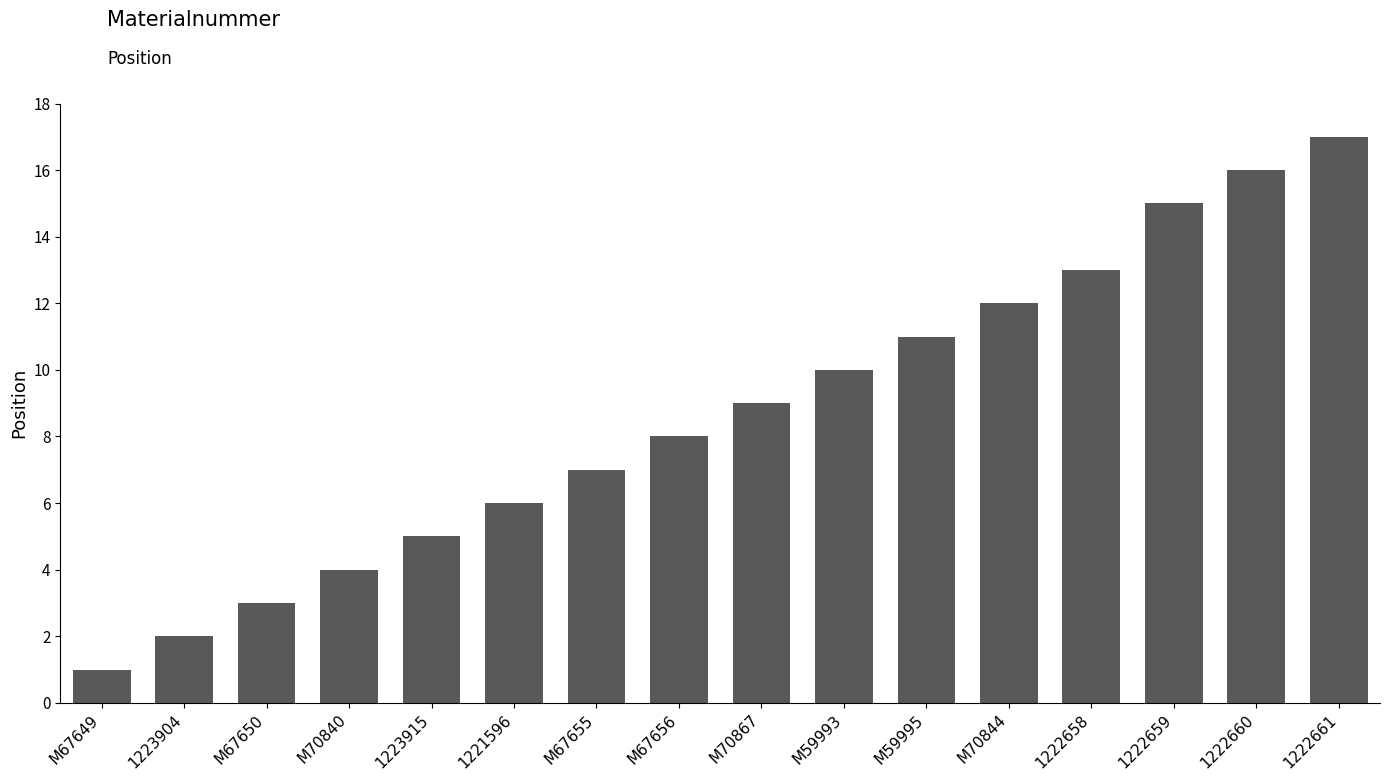

The chart shows a value of 3 at 1223915. True or false?

False